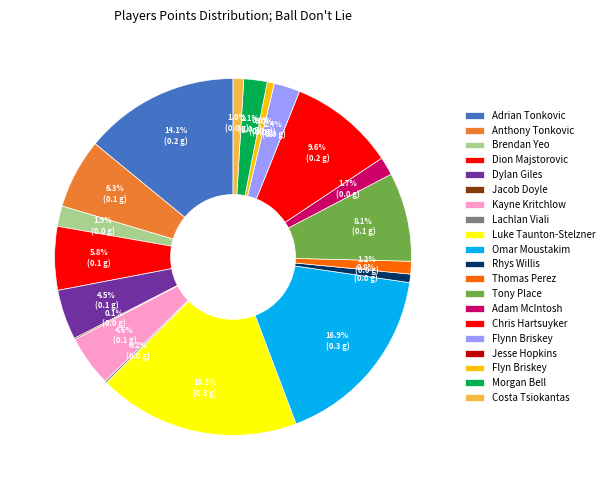

What percentage is the Omar Moustakim slice, to the nearest percent?

17%